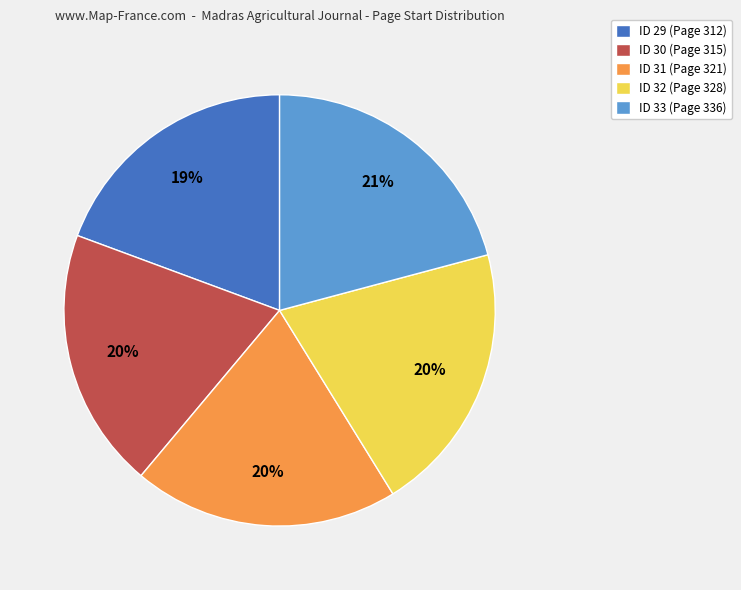

Does any single category account for the majority?

No